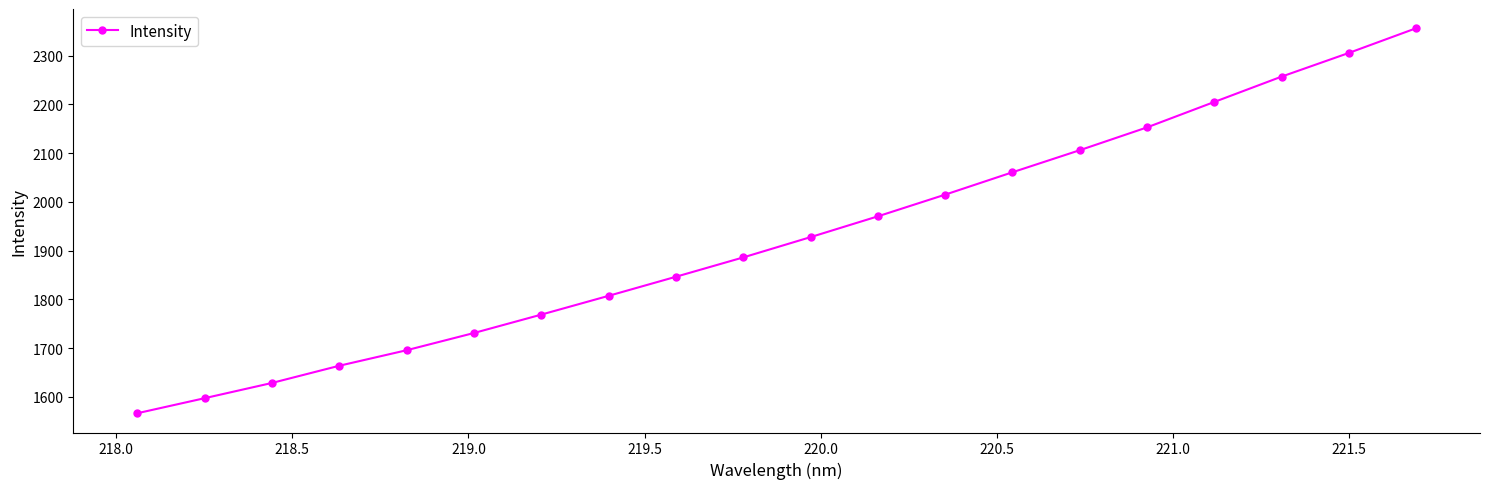

What is the maximum value shown in the chart?

2356.5